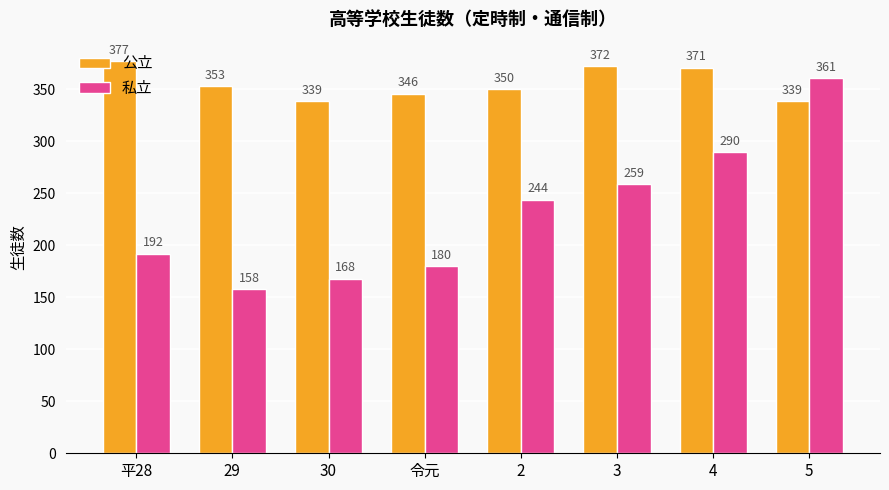

Between 令元 and 5, which series saw the biggest shift?

私立